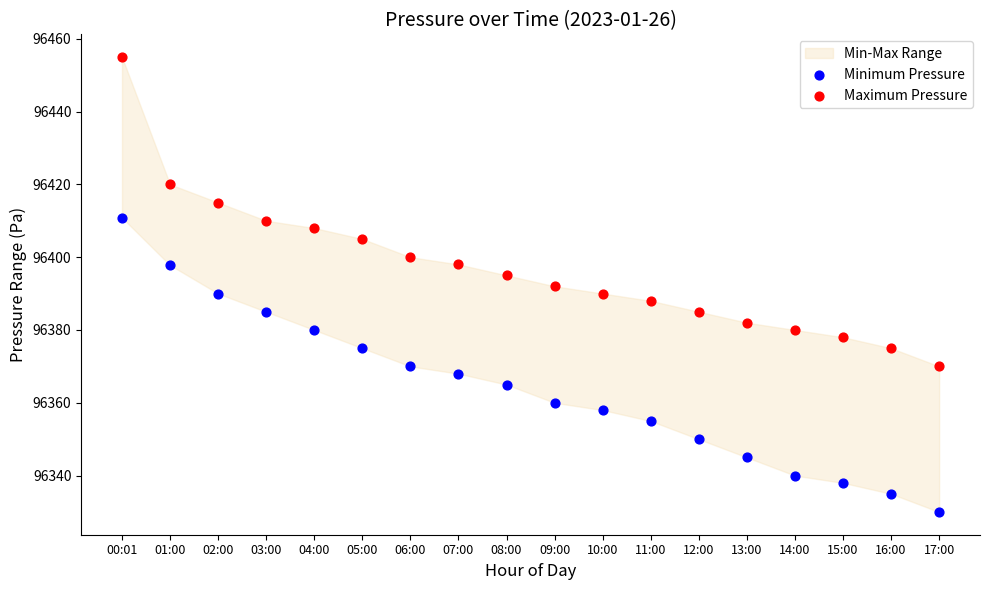

Which series reaches the maximum Y coordinate?

Maximum Pressure